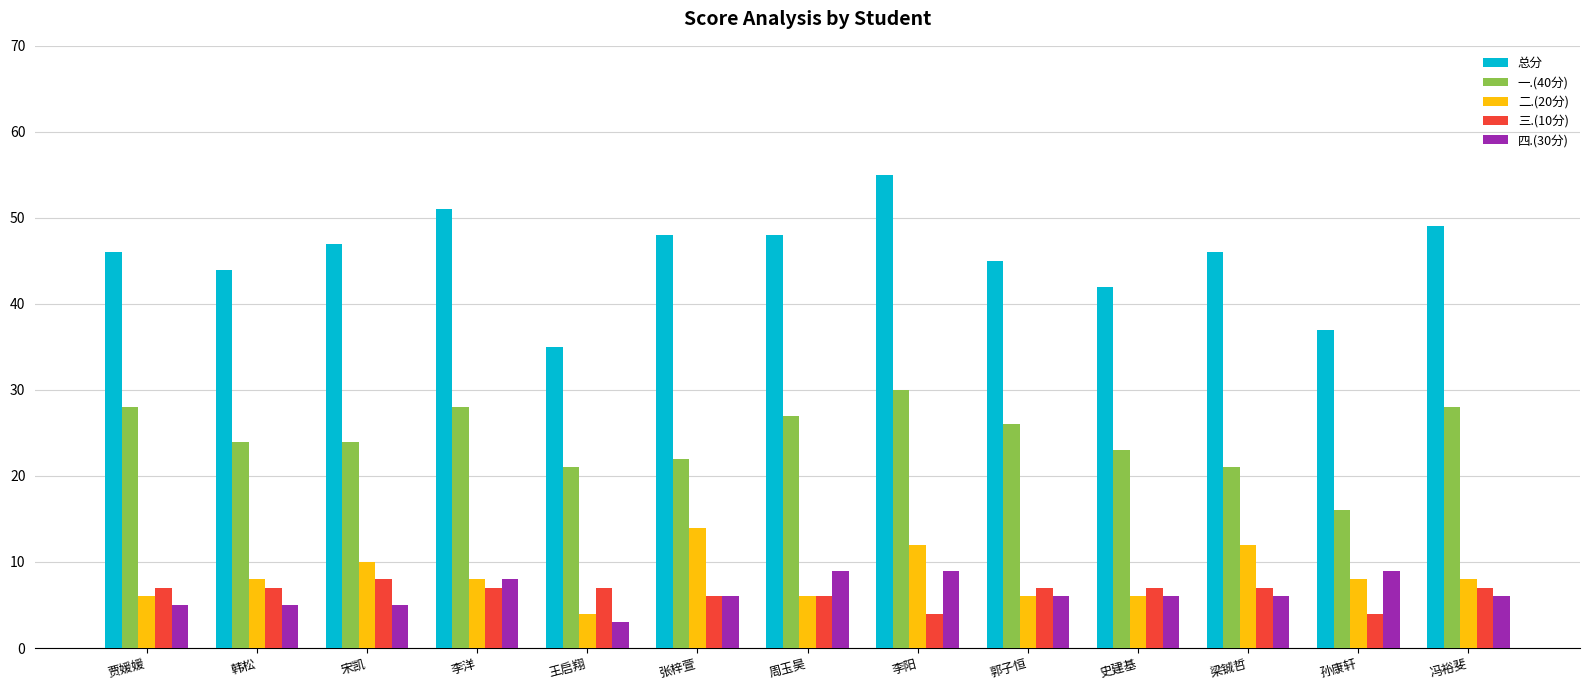

How many distinct data groups are displayed?

5